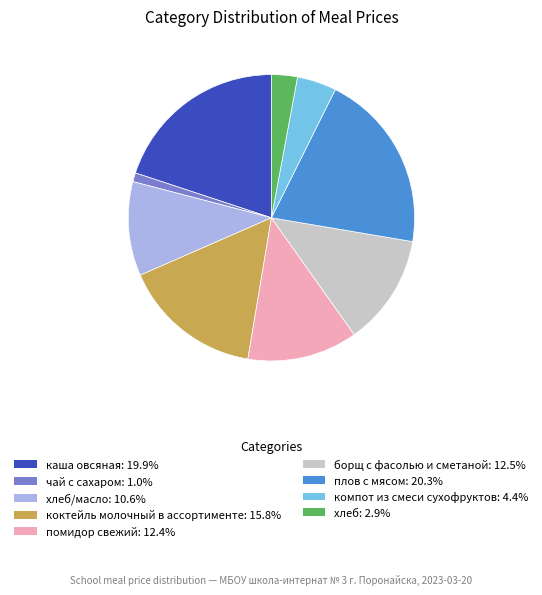

Does помидор свежий: 12.4% represent more than half of the total?

No